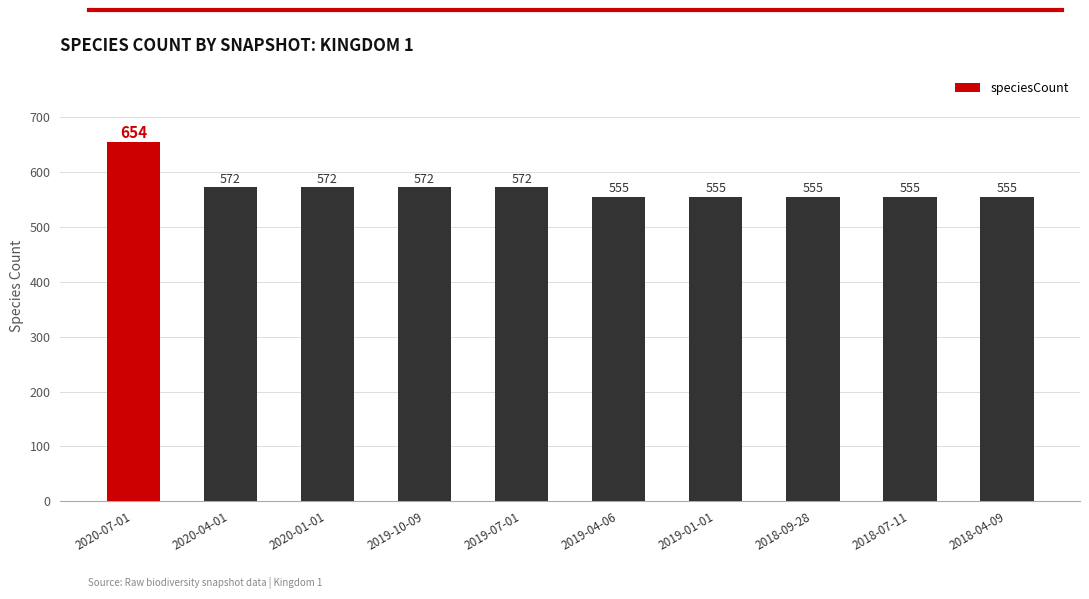

True or false: the data shows 352 at 2018-09-28.

False